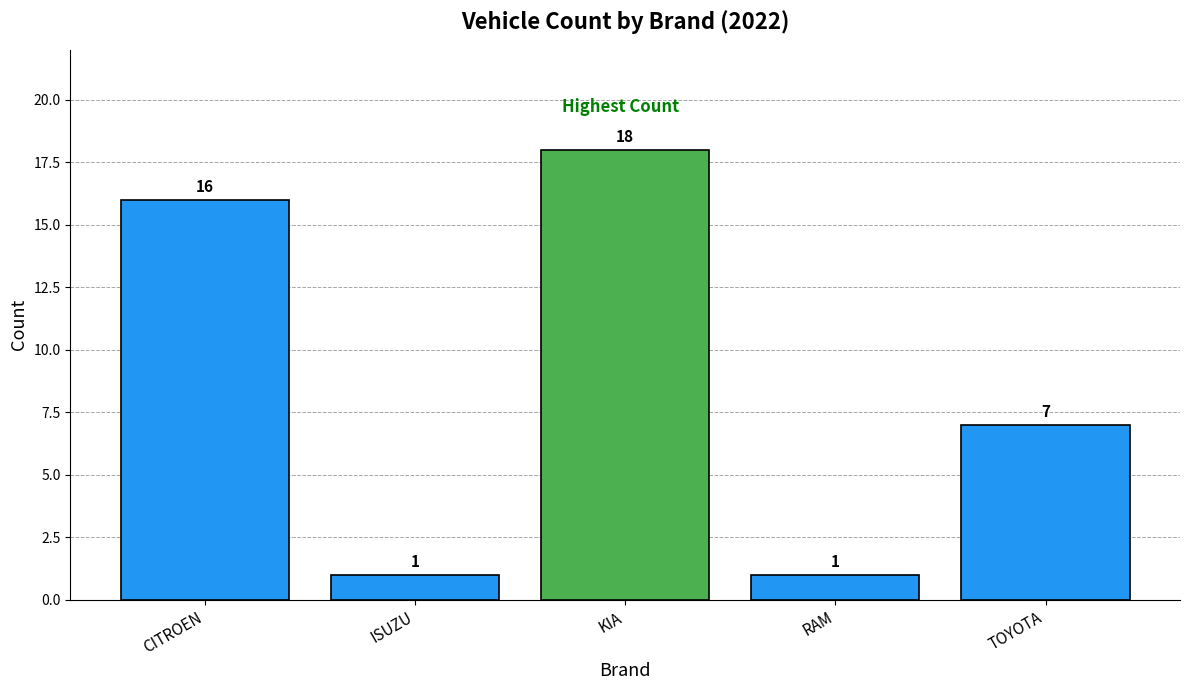

What is the change in value from CITROEN to KIA?

+2